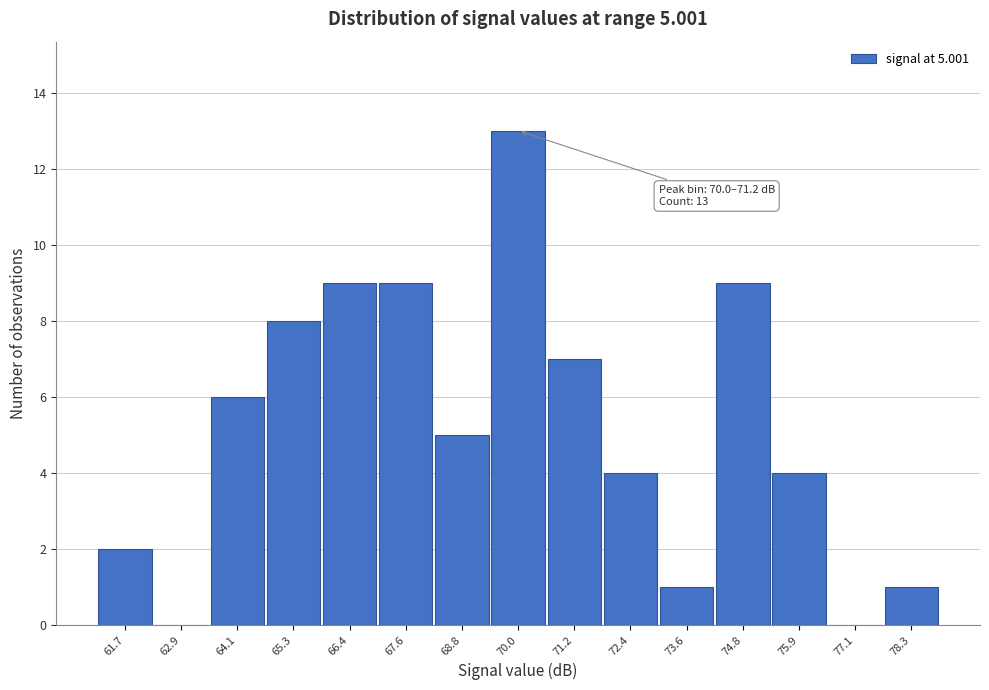

Reading left to right, list all the values displayed in this chart.

61.7=2	62.9=0	64.1=6	65.3=8	66.4=9	67.6=9	68.8=5	70.0=13	71.2=7	72.4=4	73.6=1	74.8=9	75.9=4	77.1=0	78.3=1